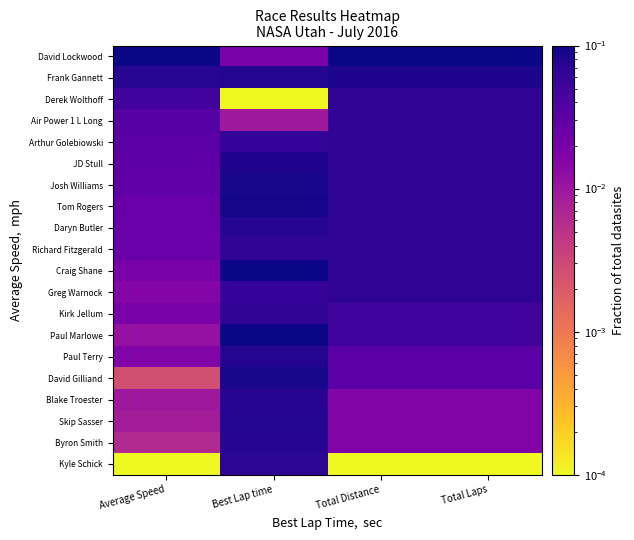

How many distinct data groups are displayed?

20